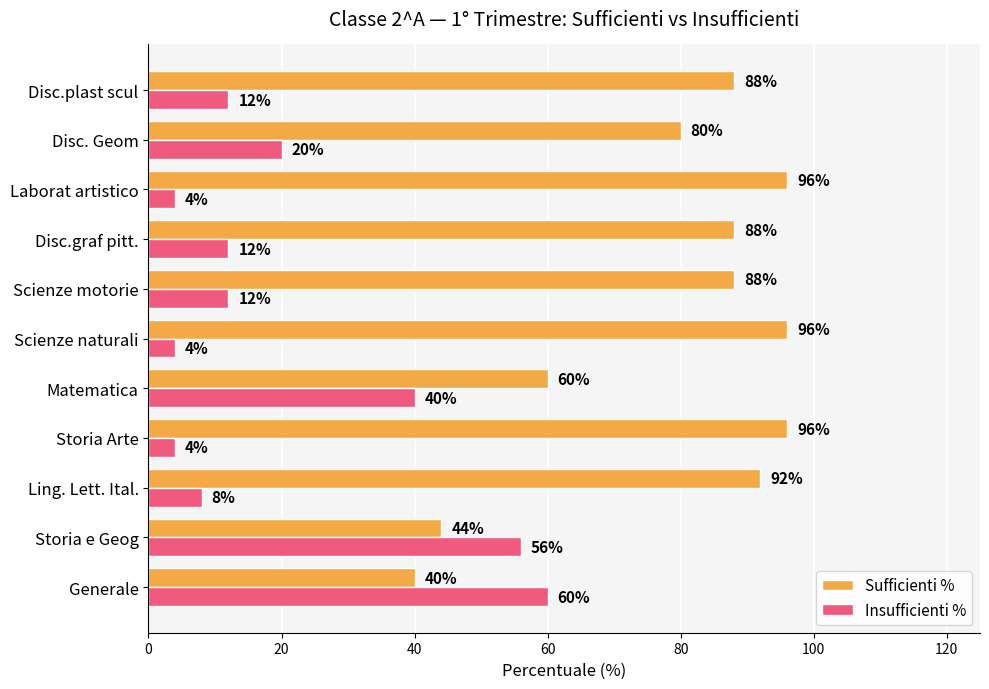

What is the smallest value displayed?

4